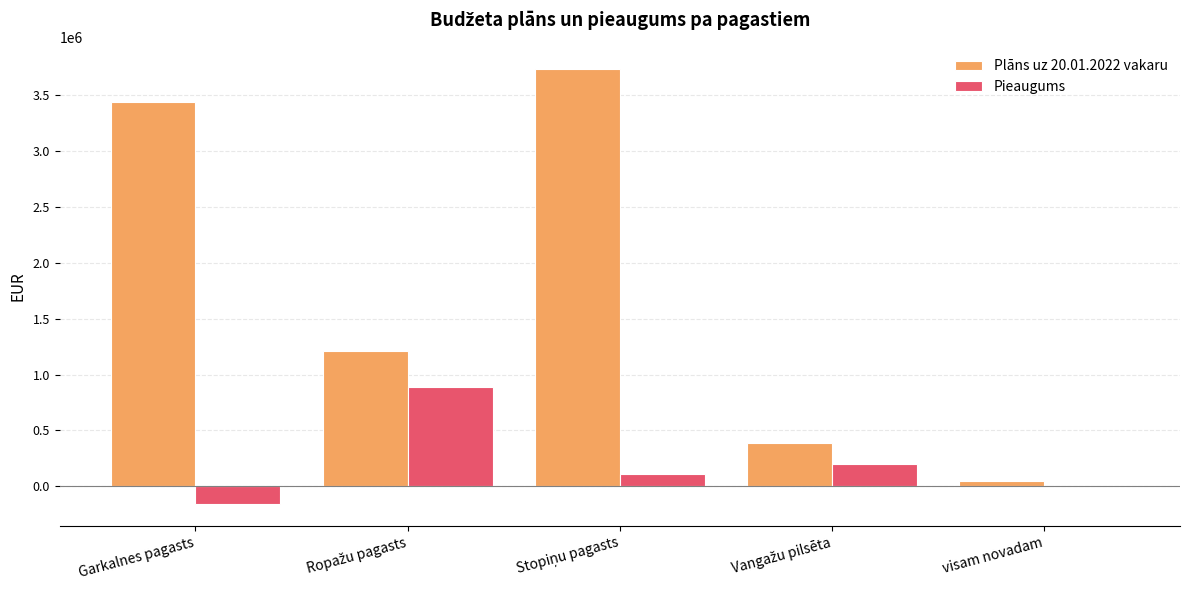

The value of Pieaugums at visam novadam is 454101. True or false?

False